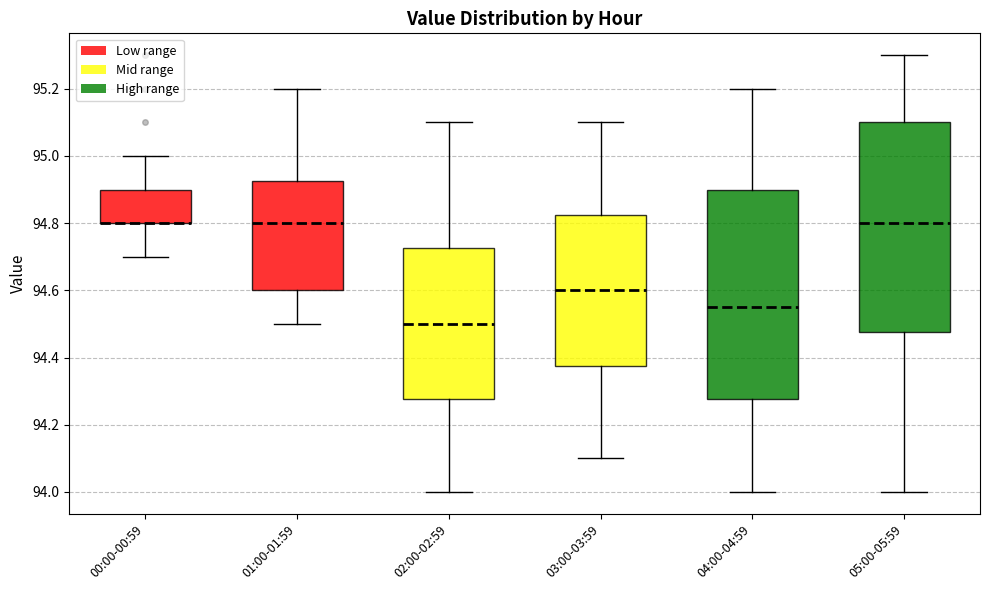

Reading left to right, read every box against the y-axis: the position of its median line, the range the box covers, and the ends of its whiskers. The values are not printed on the chart, so give them approximately, as read against the axis.

00:00-00:59: median 94.80 (drawn on the box's lower edge), box 94.80 to 94.90, whiskers 94.70 to 95.00
01:00-01:59: median 94.80, box 94.60 to 94.92, whiskers 94.50 to 95.20
02:00-02:59: median 94.50, box 94.28 to 94.72, whiskers 94.00 to 95.10
03:00-03:59: median 94.60, box 94.38 to 94.82, whiskers 94.10 to 95.10
04:00-04:59: median 94.56, box 94.28 to 94.90, whiskers 94.00 to 95.20
05:00-05:59: median 94.80, box 94.48 to 95.10, whiskers 94.00 to 95.30